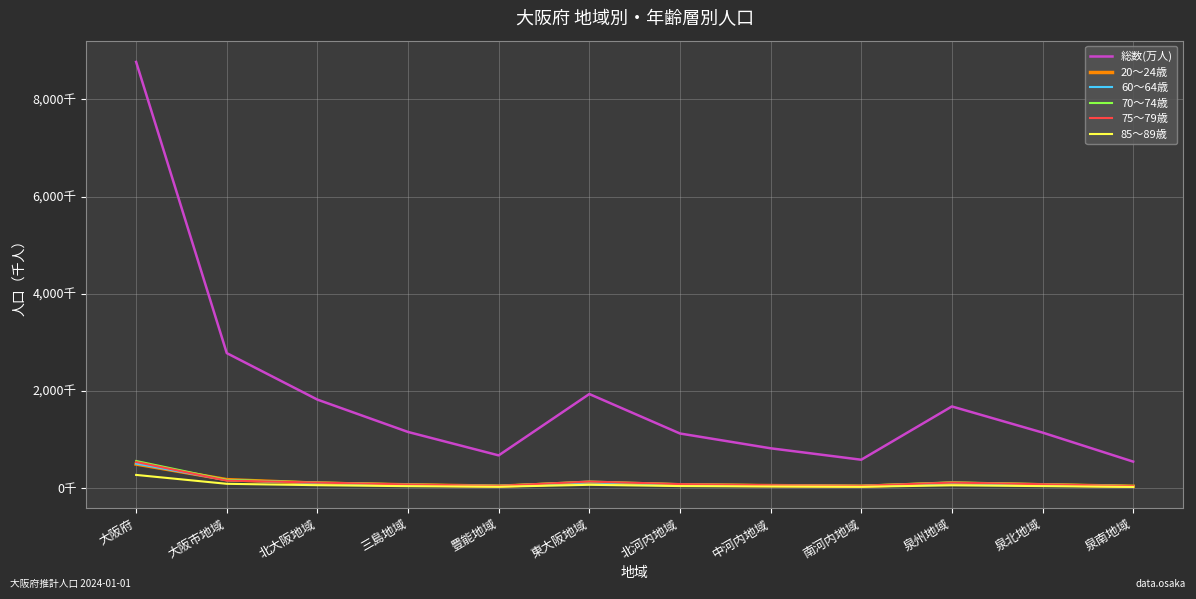

Rank the series at 南河内地域 from lowest to highest value.

85～89歳, 20～24歳, 60～64歳, 75～79歳, 70～74歳, 総数(万人)